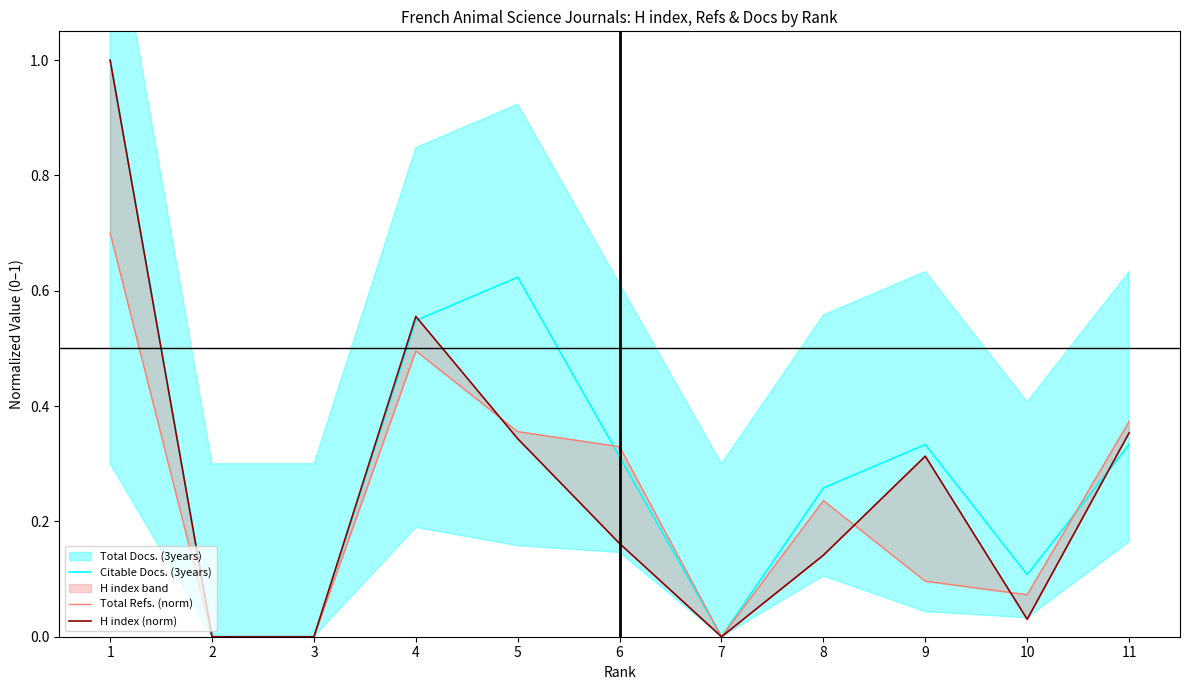

Which category has the highest value in the H index (norm) series?

1